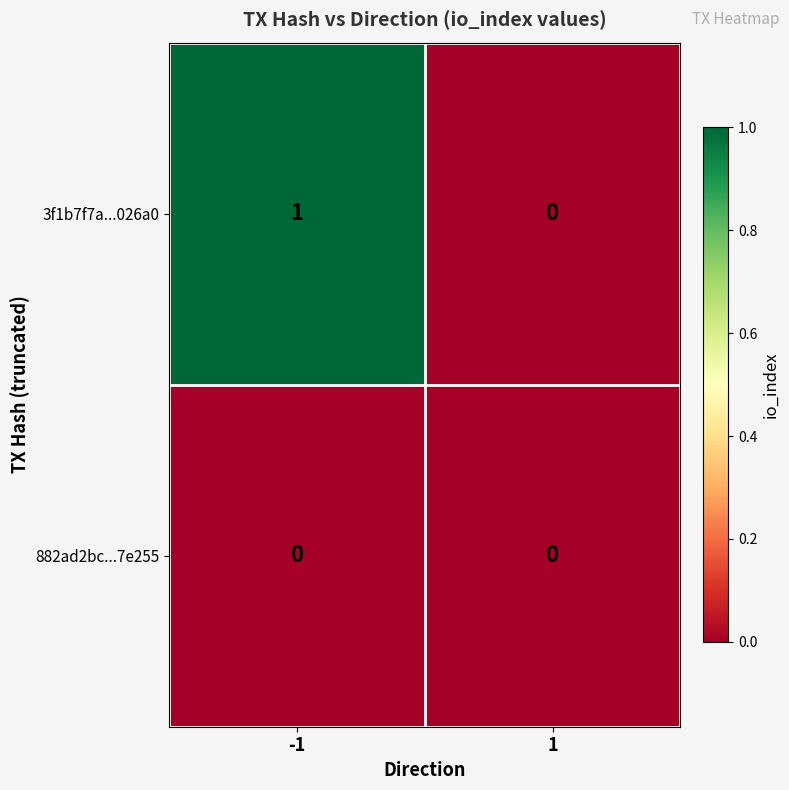

Reading left to right, list all the values displayed in this chart.

3f1b7f7a...026a0: -1=1	1=0
882ad2bc...7e255: -1=0	1=0